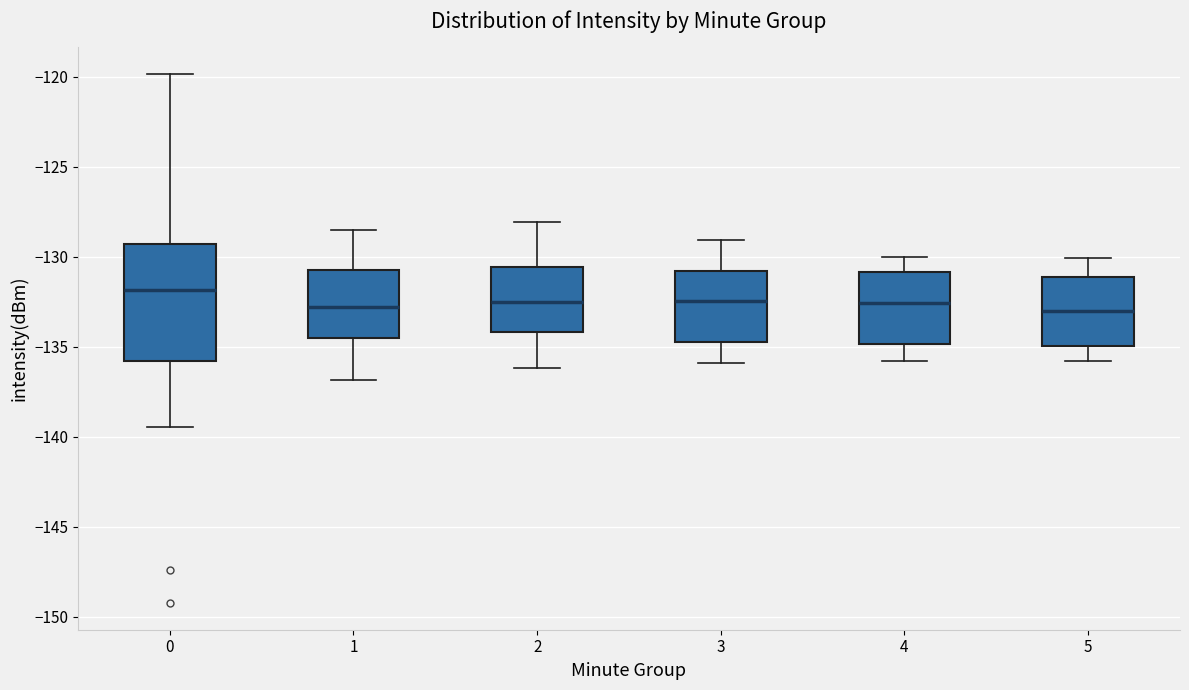

Where does the lower whisker of the box at x = 2 end on the y-axis? The values are not printed on the chart, so give them approximately, as read against the axis.

-136.0